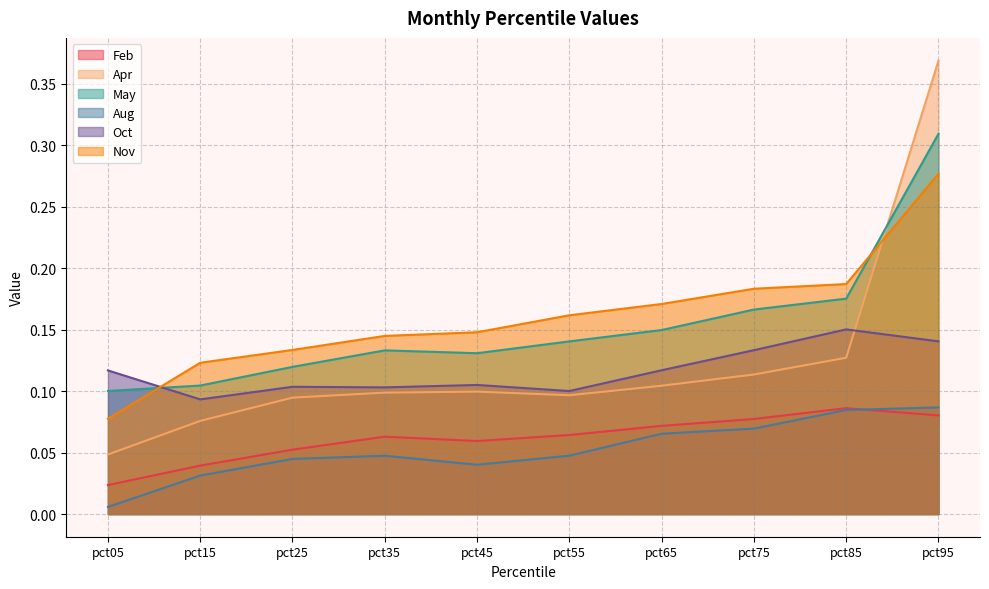

Rank the series by their maximum value, from lowest to highest.

Feb, Aug, Oct, Nov, May, Apr